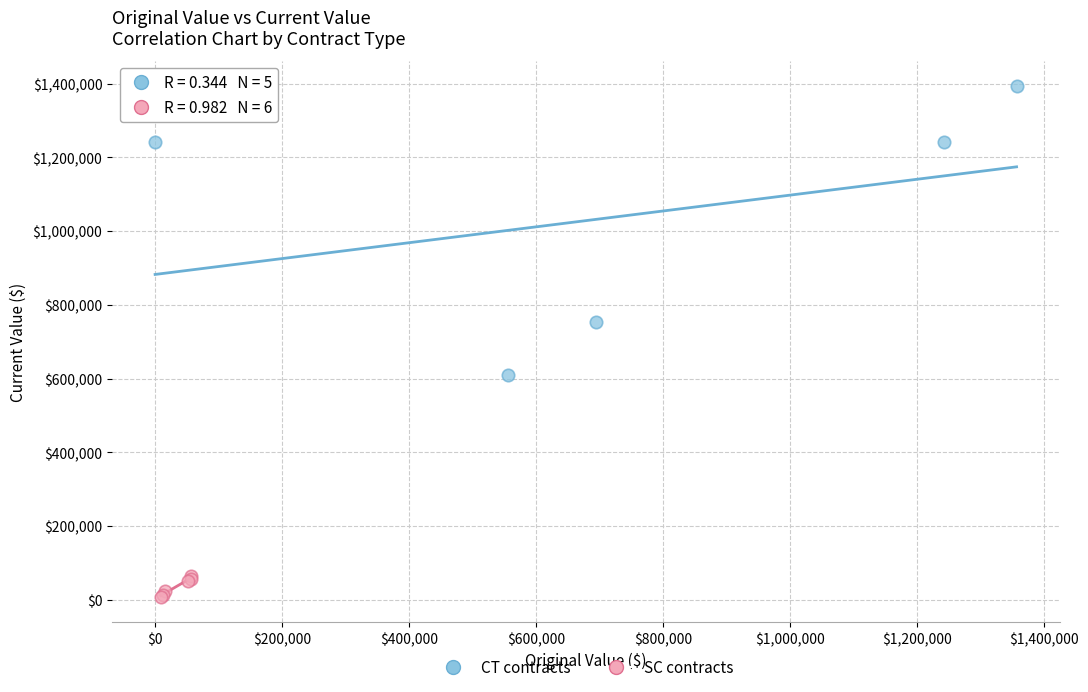

Which series has the widest spread of Y values?

CT contracts